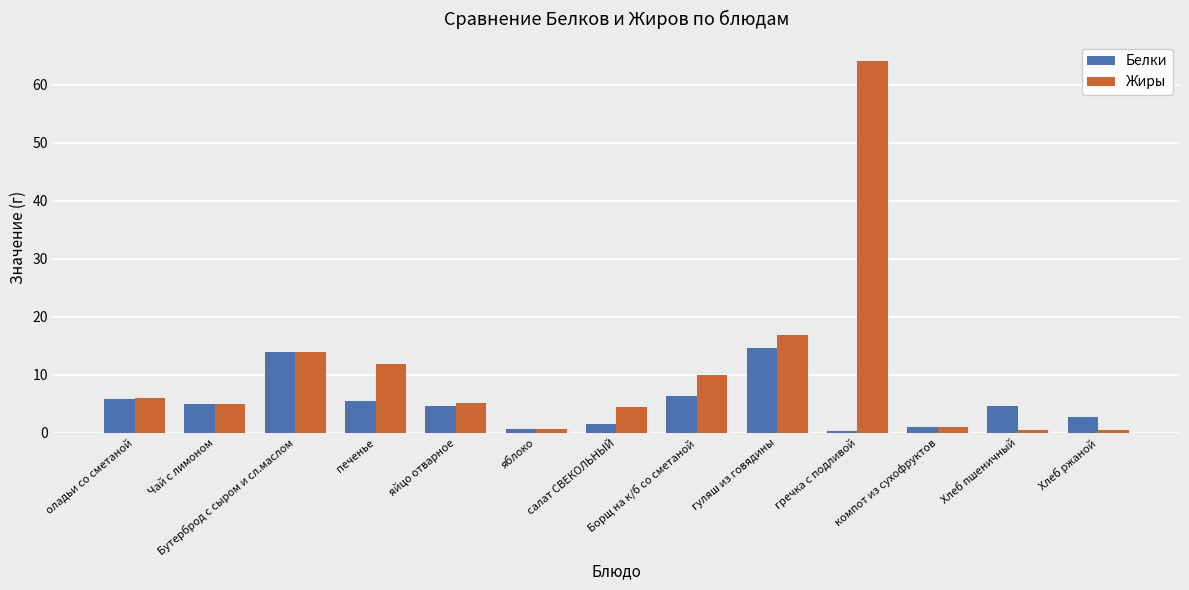

List the series in order of their peak value, lowest first.

Белки, Жиры